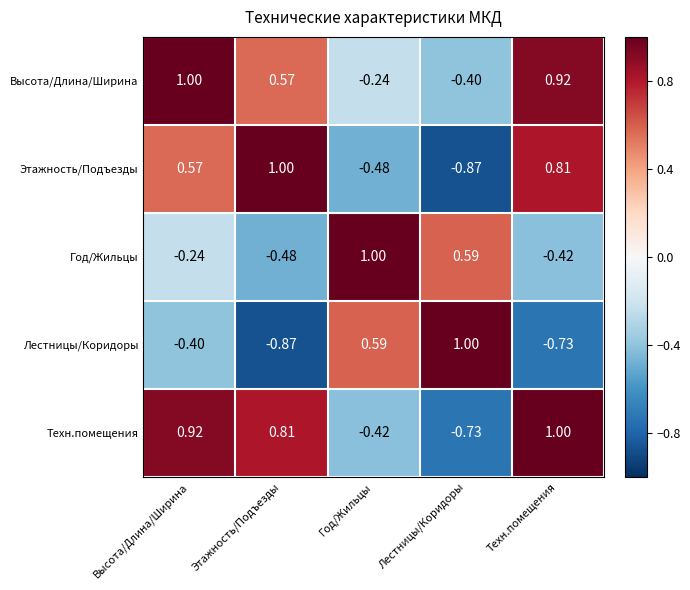

Which series has the largest total across all categories?

Высота/Длина/Ширина